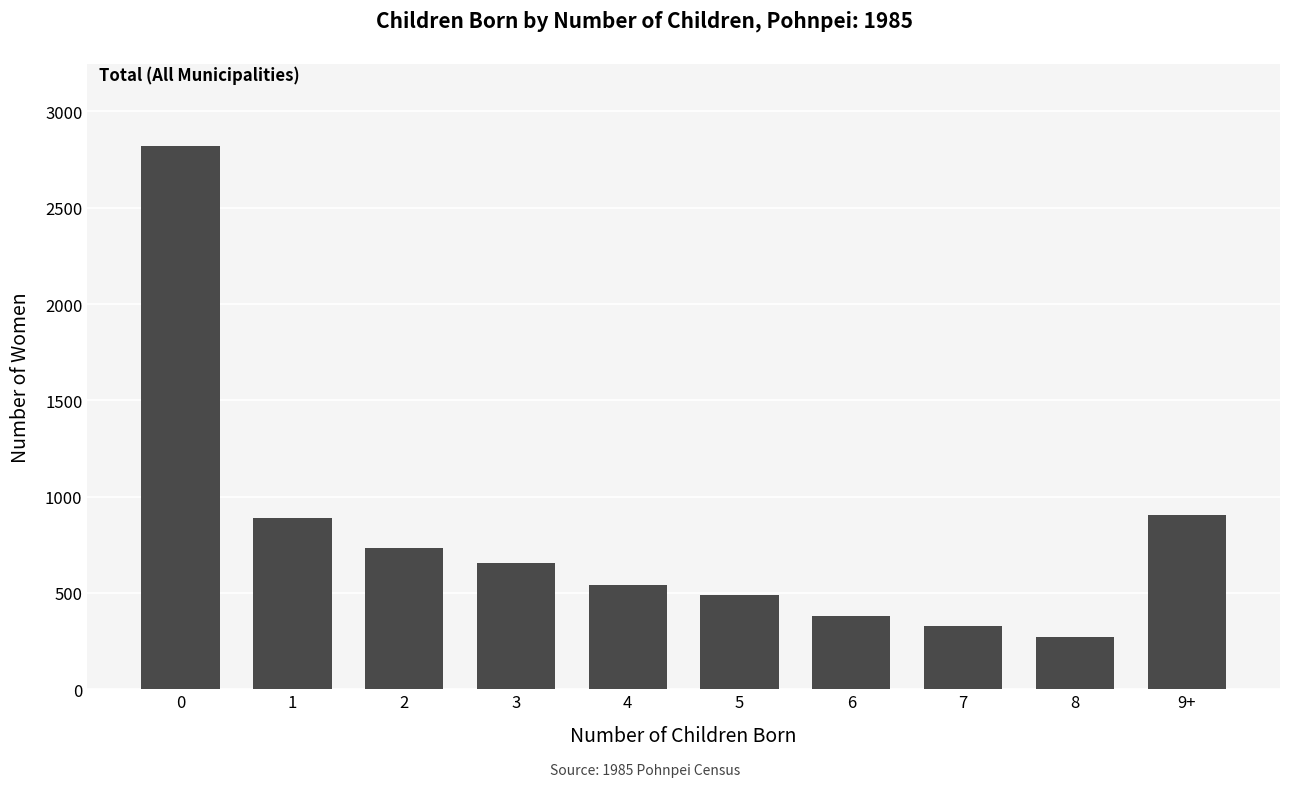

What is the difference between the maximum and minimum values?

2550